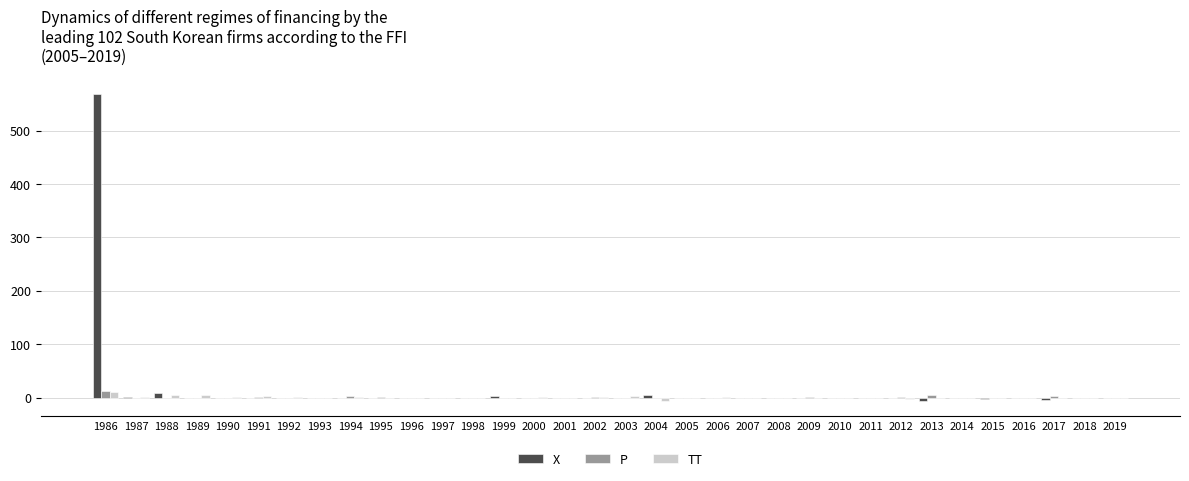

Is it true that TT equals 0 at 2009?

True